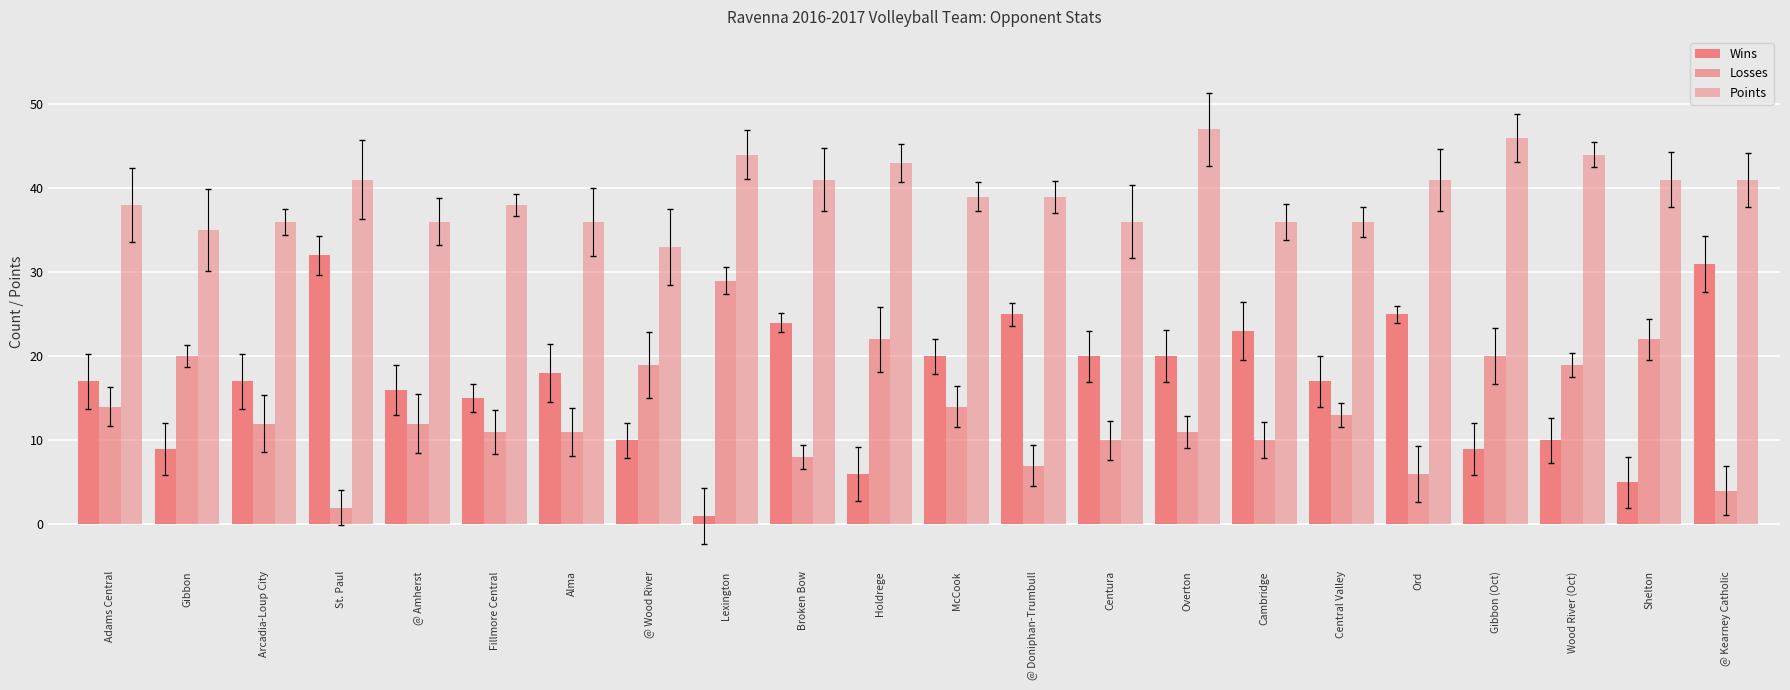

What is the sum of all Wins values?

370